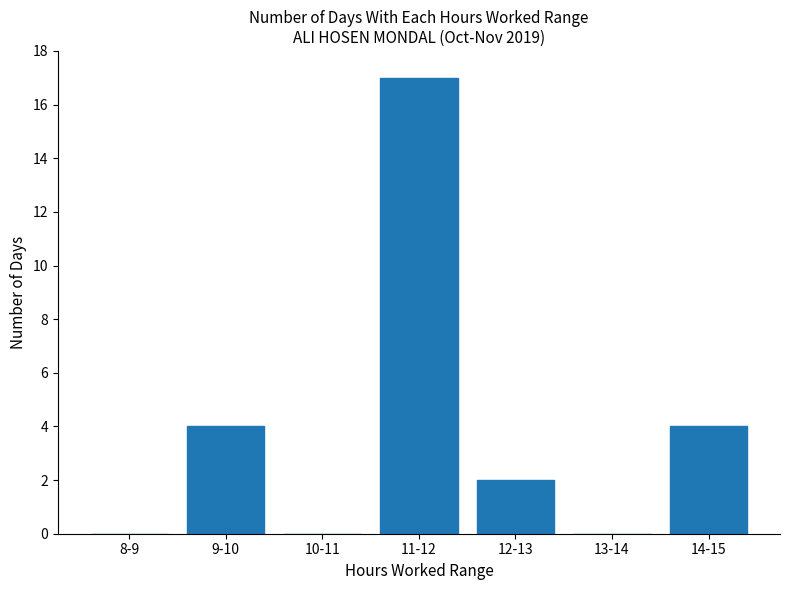

Reading left to right, what are all the values shown in this chart?

0	4	0	17	2	0	4